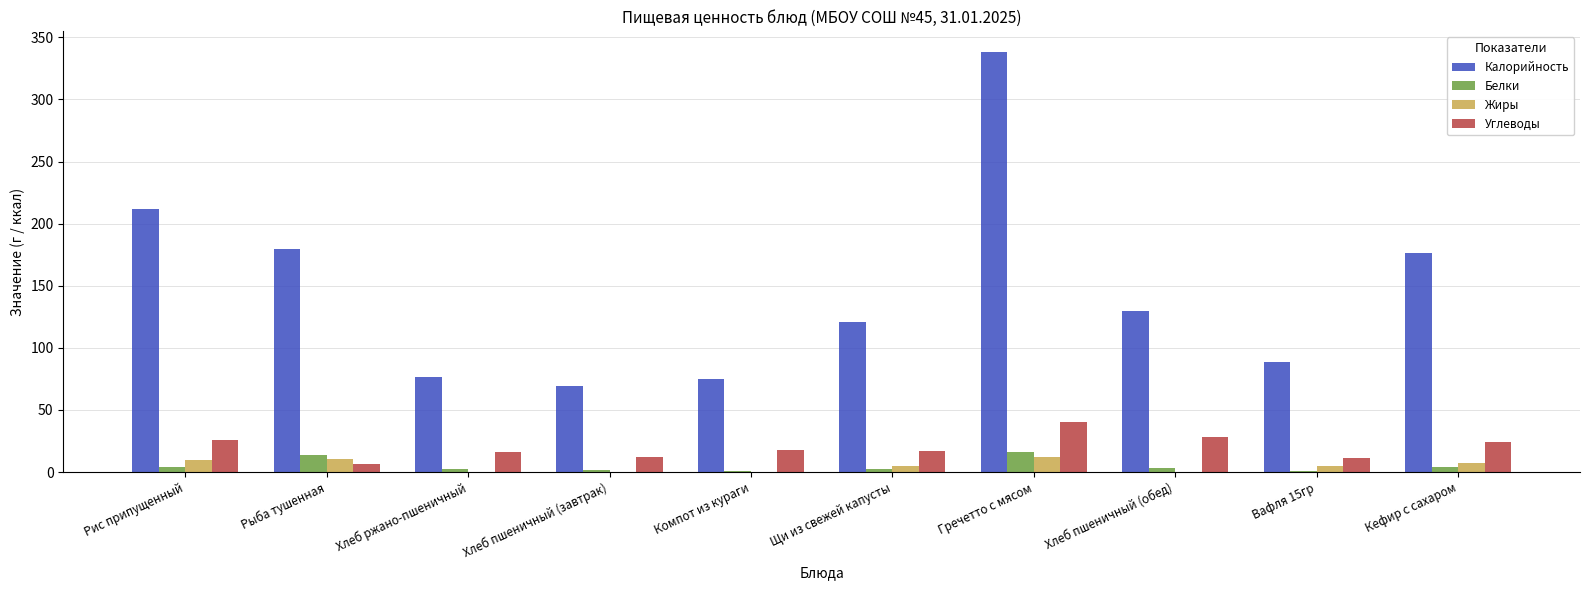

Which series has the largest total across all categories?

Калорийность